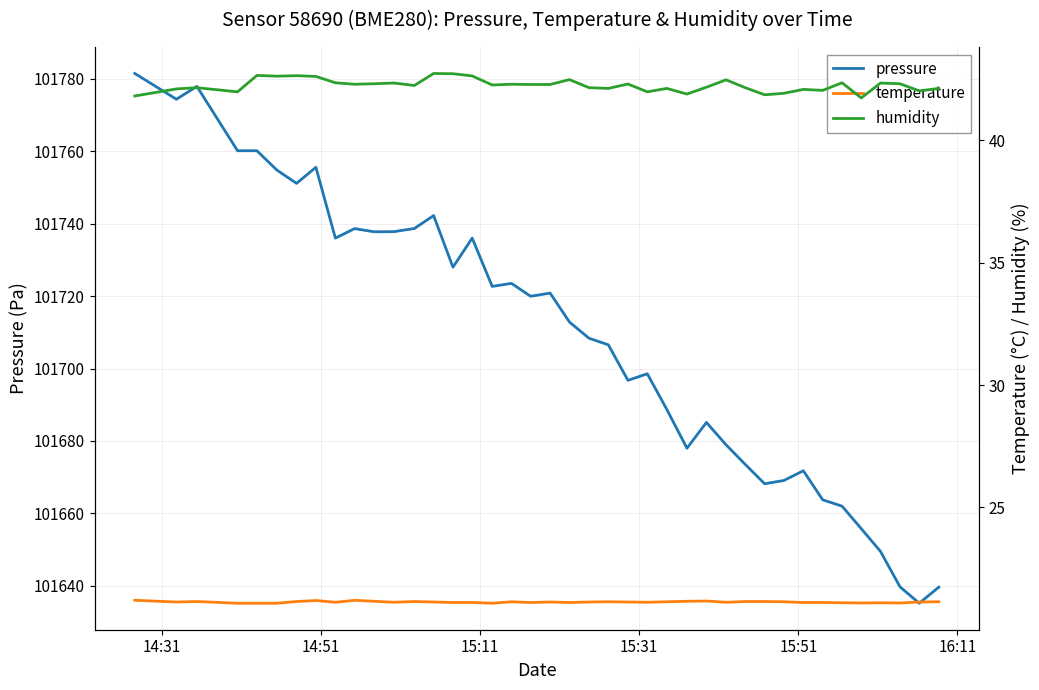

What is the maximum value for pressure?

101781.5